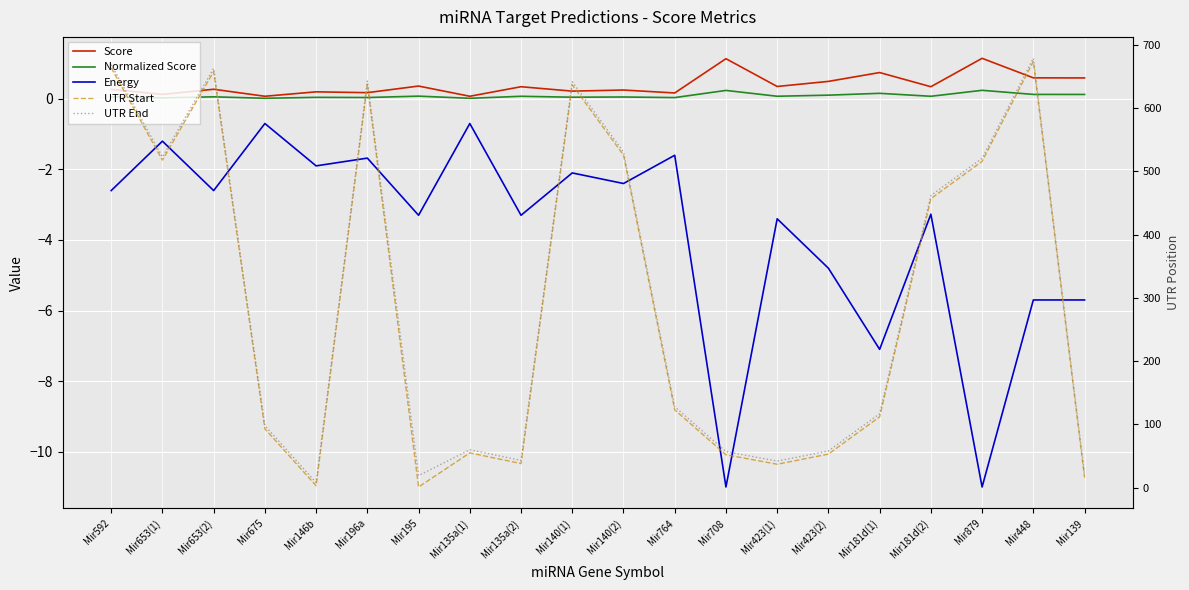

What is the label of the 17th point from the right?

Mir675